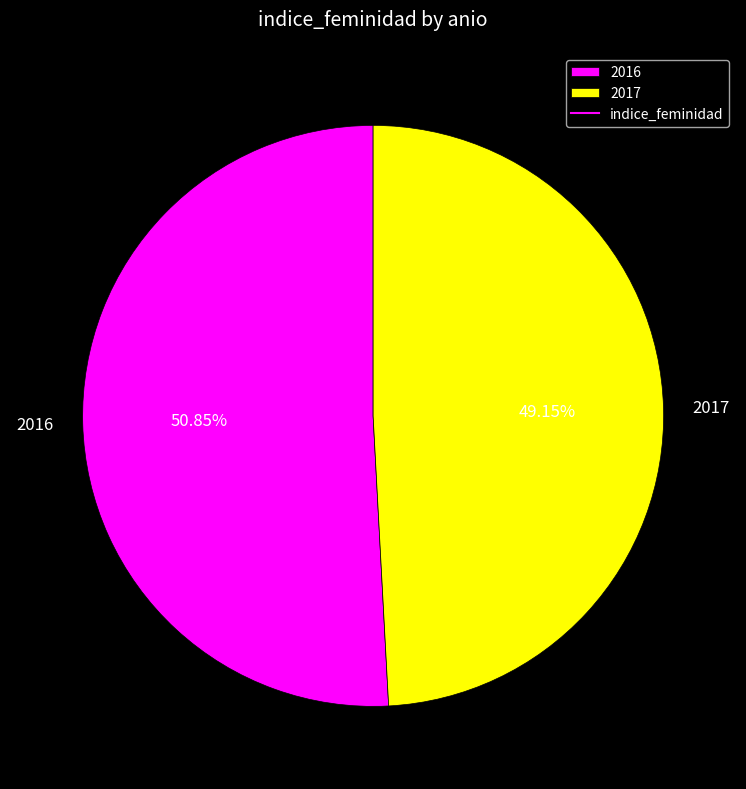

To the nearest percent, what is the combined percentage of 2017 and 2016?

100%